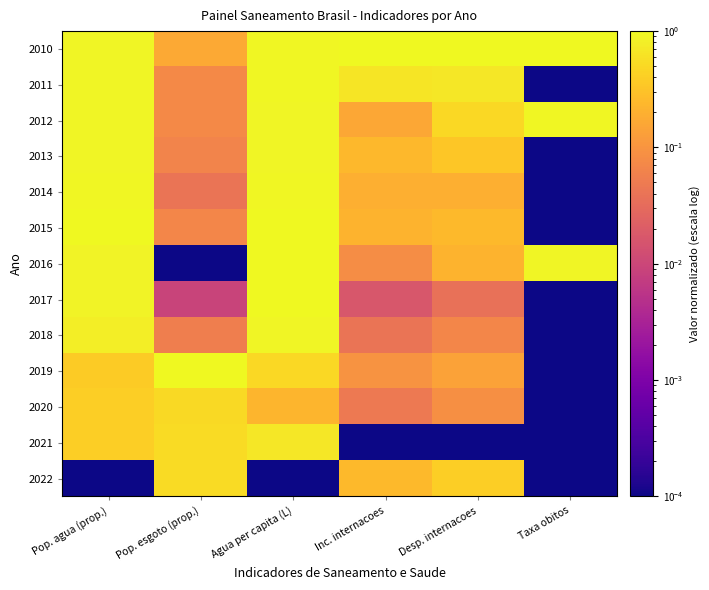

Reading left to right, transcribe all the data shown in this chart.

2010: Pop. agua (prop.)=0.9	Pop. esgoto (prop.)=0.2	Agua per capita (L)=0.9	Inc. internacoes=1.0	Desp. internacoes=1.0	Taxa obitos=1.0
2011: Pop. agua (prop.)=0.9	Pop. esgoto (prop.)=0.1	Agua per capita (L)=1.0	Inc. internacoes=0.7	Desp. internacoes=0.7	Taxa obitos=0.0
2012: Pop. agua (prop.)=0.9	Pop. esgoto (prop.)=0.1	Agua per capita (L)=0.9	Inc. internacoes=0.2	Desp. internacoes=0.5	Taxa obitos=1.0
2013: Pop. agua (prop.)=0.9	Pop. esgoto (prop.)=0.1	Agua per capita (L)=0.9	Inc. internacoes=0.2	Desp. internacoes=0.3	Taxa obitos=0.0
2014: Pop. agua (prop.)=0.9	Pop. esgoto (prop.)=0.0	Agua per capita (L)=0.9	Inc. internacoes=0.2	Desp. internacoes=0.2	Taxa obitos=0.0
2015: Pop. agua (prop.)=1.0	Pop. esgoto (prop.)=0.1	Agua per capita (L)=1.0	Inc. internacoes=0.2	Desp. internacoes=0.3	Taxa obitos=0.0
2016: Pop. agua (prop.)=0.9	Pop. esgoto (prop.)=0.0	Agua per capita (L)=1.0	Inc. internacoes=0.1	Desp. internacoes=0.2	Taxa obitos=0.9
2017: Pop. agua (prop.)=0.9	Pop. esgoto (prop.)=0.0	Agua per capita (L)=1.0	Inc. internacoes=0.0	Desp. internacoes=0.0	Taxa obitos=0.0
2018: Pop. agua (prop.)=0.8	Pop. esgoto (prop.)=0.1	Agua per capita (L)=0.9	Inc. internacoes=0.0	Desp. internacoes=0.1	Taxa obitos=0.0
2019: Pop. agua (prop.)=0.4	Pop. esgoto (prop.)=1.0	Agua per capita (L)=0.5	Inc. internacoes=0.1	Desp. internacoes=0.1	Taxa obitos=0.0
2020: Pop. agua (prop.)=0.4	Pop. esgoto (prop.)=0.5	Agua per capita (L)=0.2	Inc. internacoes=0.0	Desp. internacoes=0.1	Taxa obitos=0.0
2021: Pop. agua (prop.)=0.4	Pop. esgoto (prop.)=0.5	Agua per capita (L)=0.7	Inc. internacoes=0.0	Desp. internacoes=0.0	Taxa obitos=0.0
2022: Pop. agua (prop.)=0.0	Pop. esgoto (prop.)=0.5	Agua per capita (L)=0.0	Inc. internacoes=0.3	Desp. internacoes=0.4	Taxa obitos=0.0